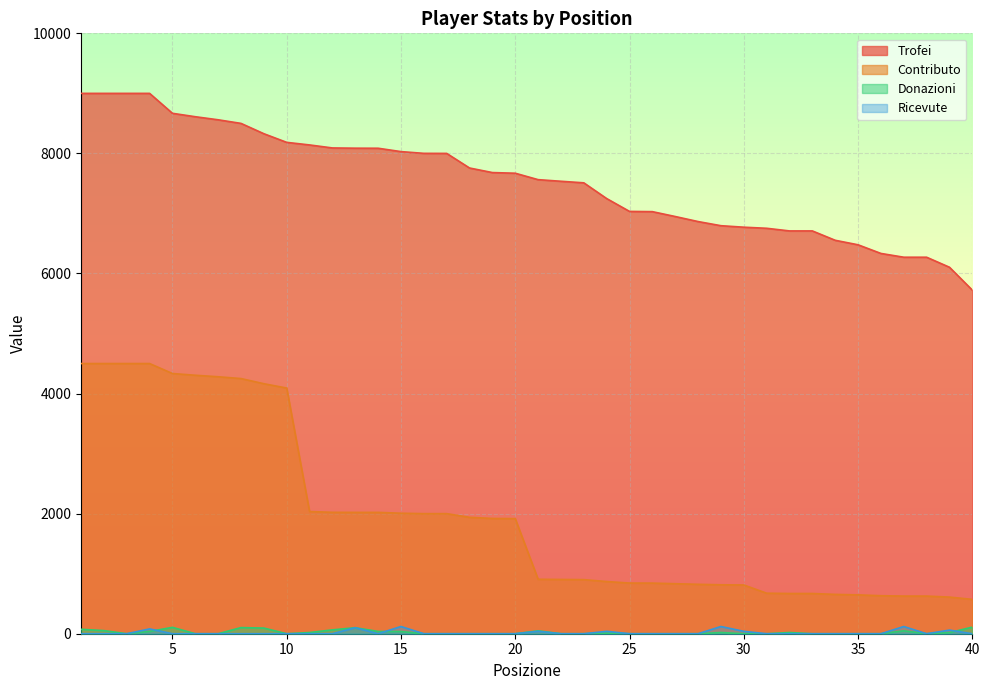

What is the difference between the maximum and minimum values in the Contributo series?

3928